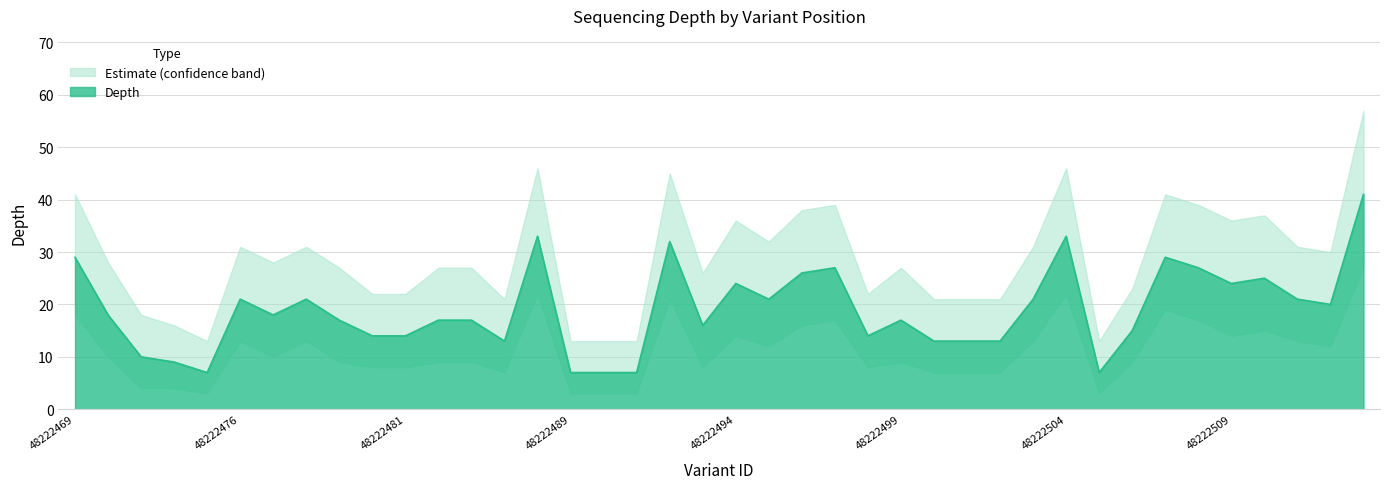

What is the difference between the depth_upper values at 48222501 and 48222495?

11